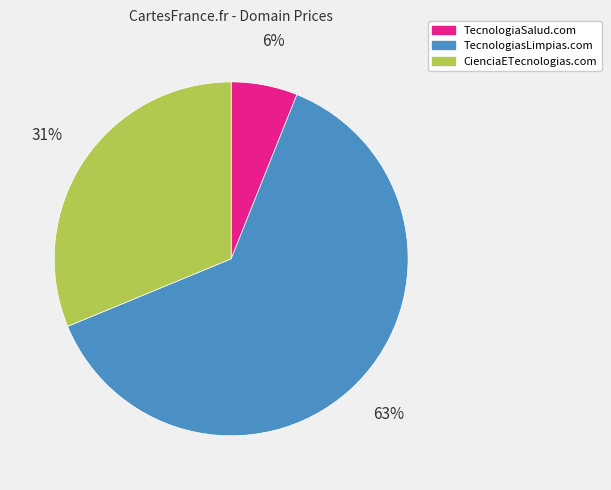

Is it true that TecnologiaSalud.com is 15% of the pie?

False